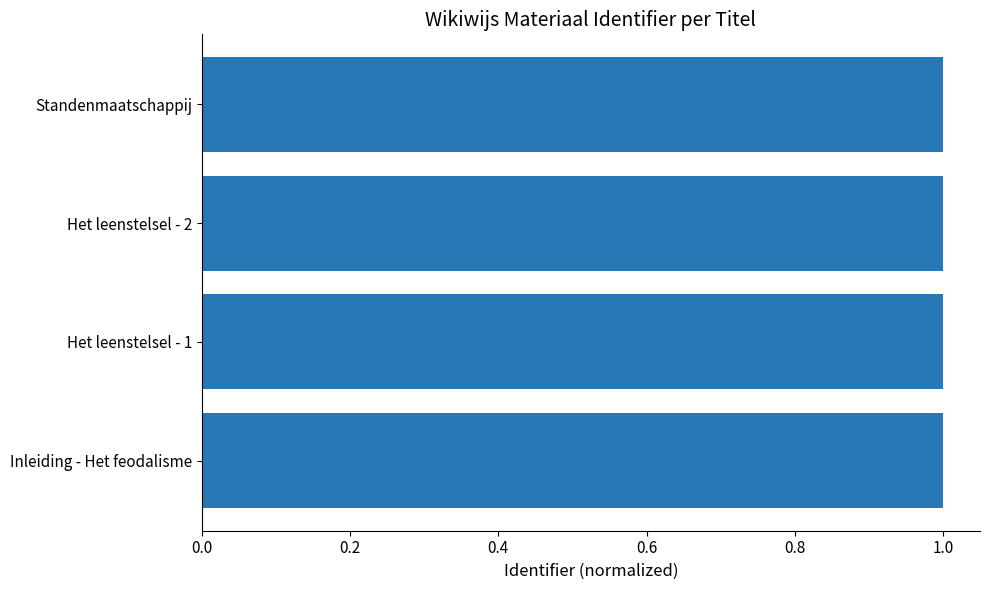

What is the sum of all values?

4.0